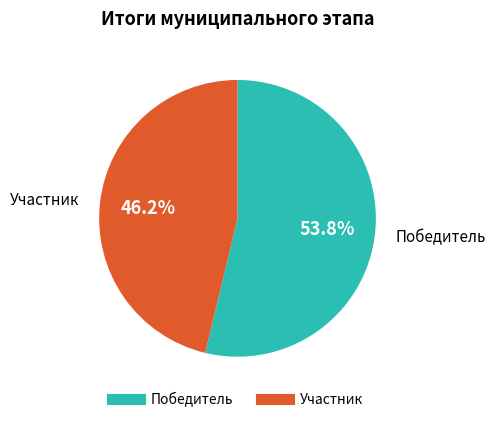

Count the number of slices in the pie.

2